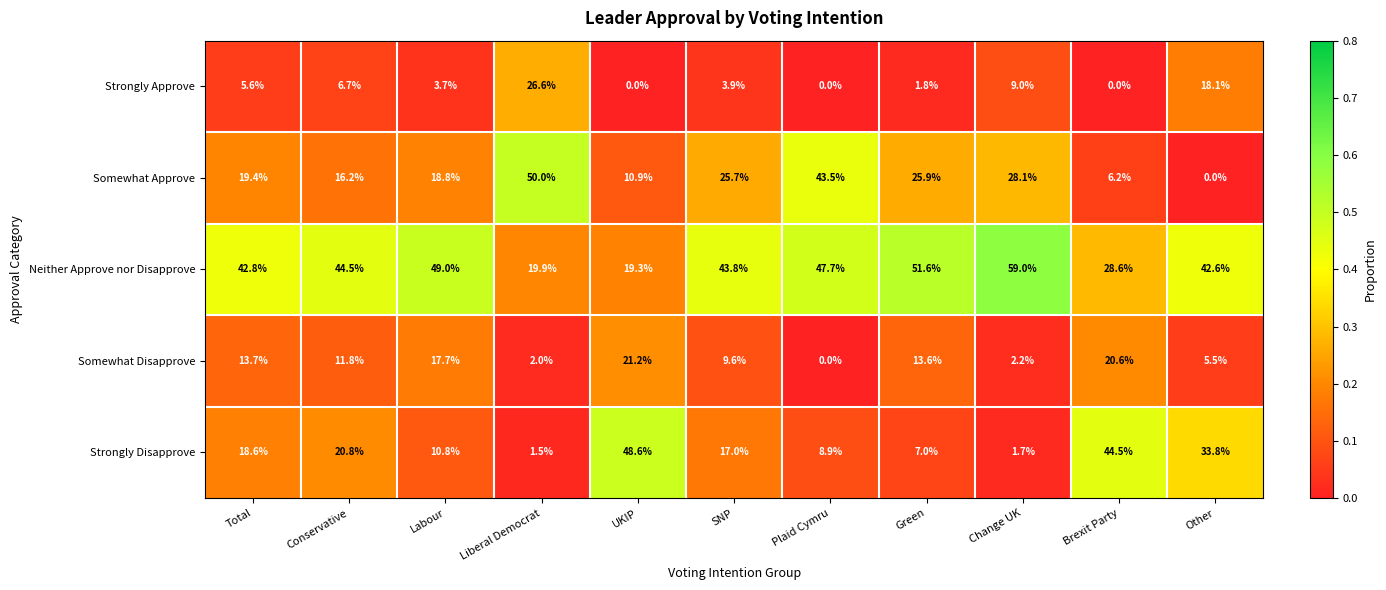

At how many categories does at least one series exceed 19?

11